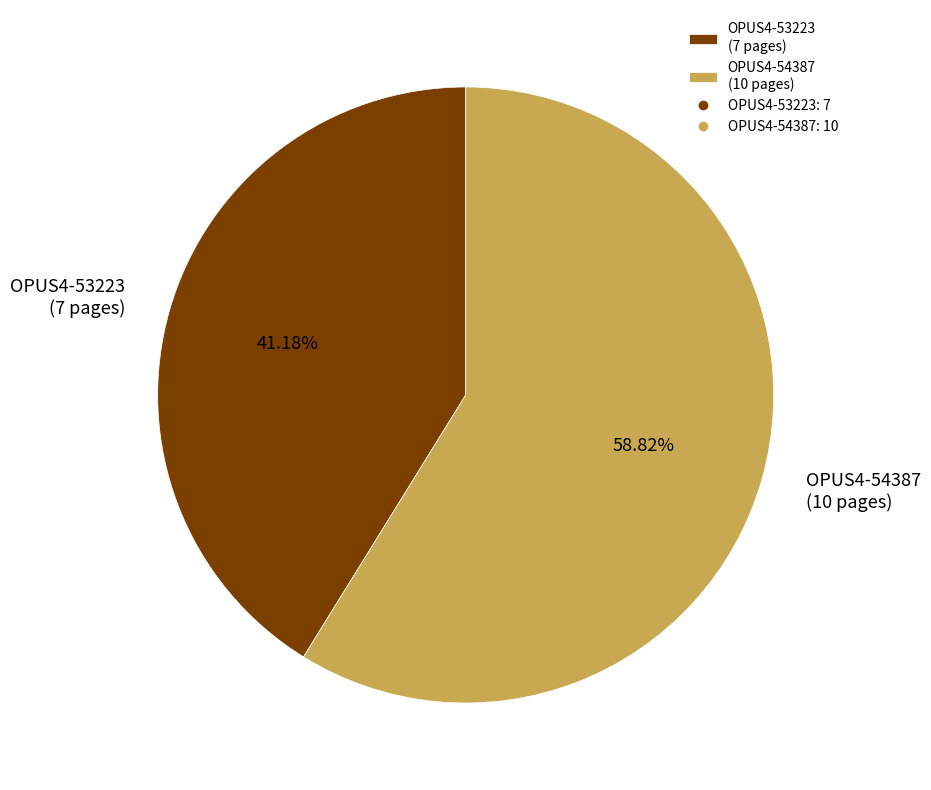

What is the smallest slice in the pie chart?

OPUS4-53223